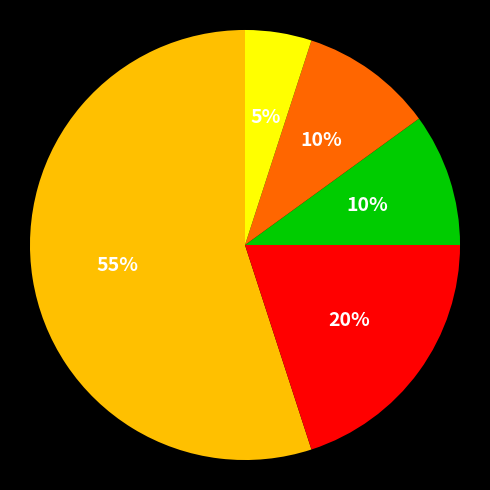

Is there any slice that represents more than half of the pie?

Yes